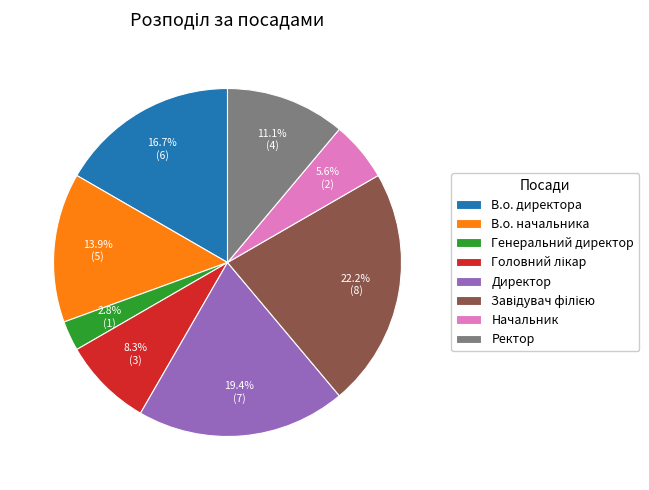

To the nearest percent, what portion does Начальник represent?

6%